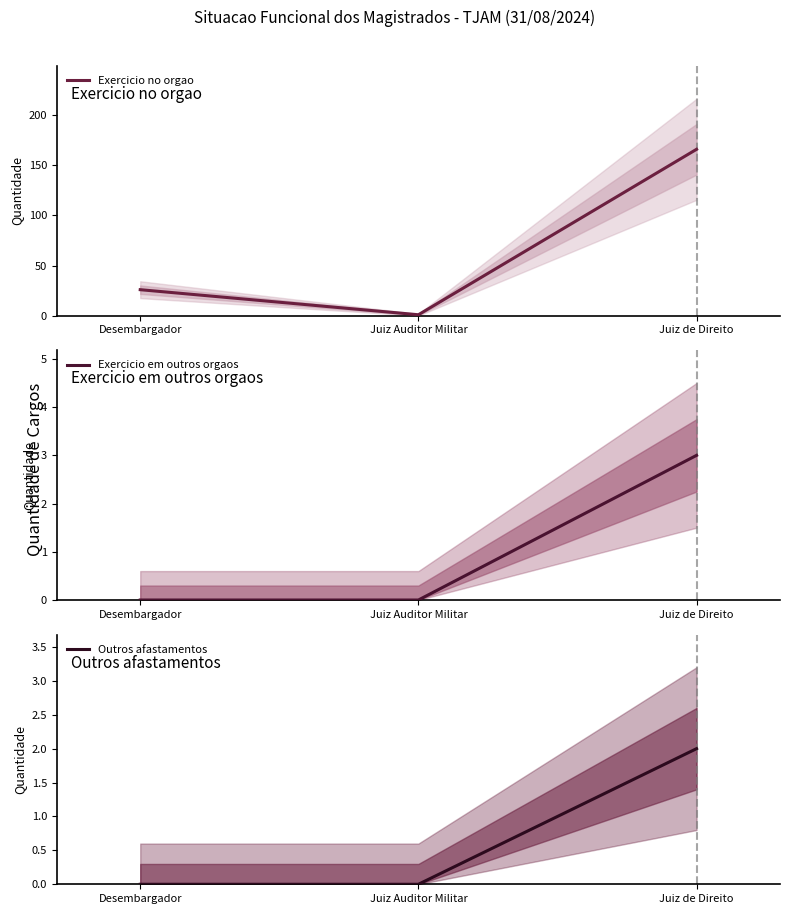

At which category does the chart reach its peak across all series?

Juiz de Direito